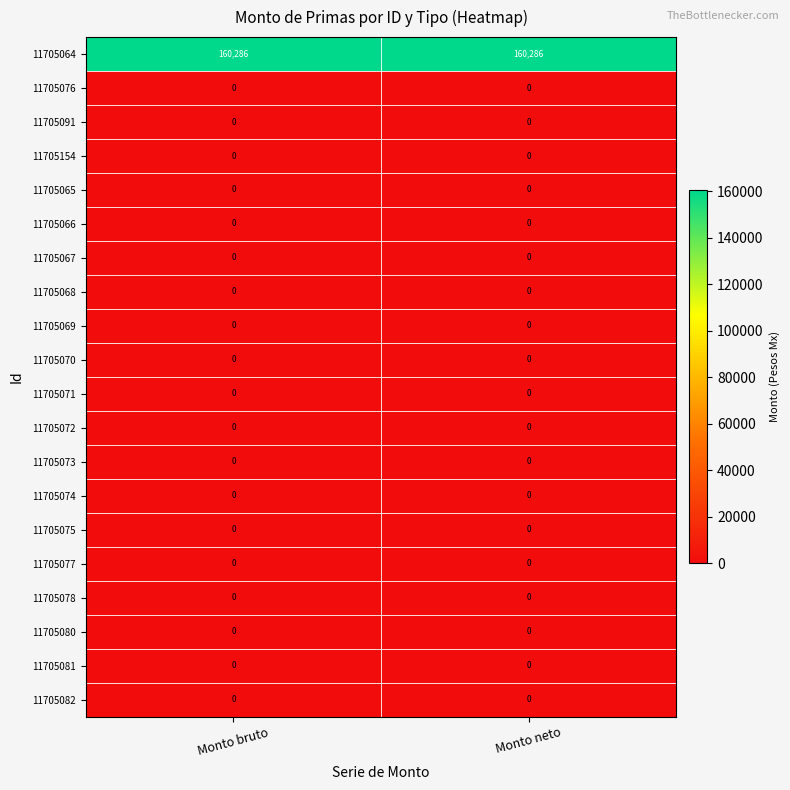

What is the maximum value shown in the chart?

160286